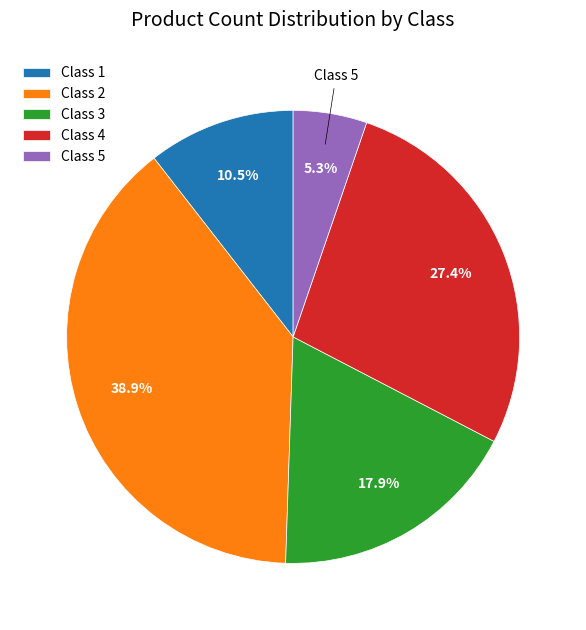

Count the number of slices in the pie.

5